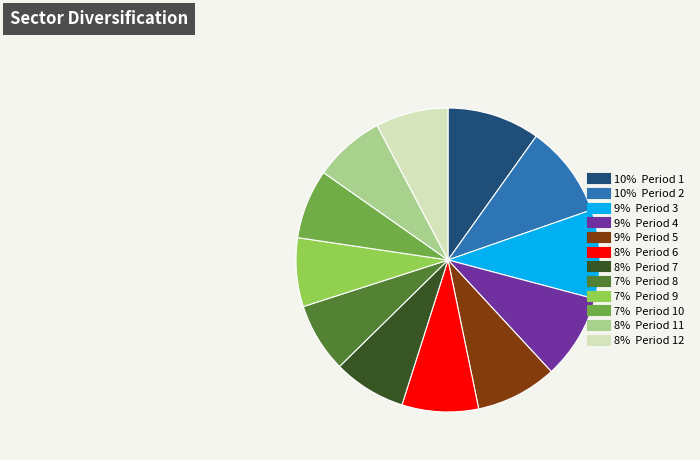

Is there any slice that represents more than half of the pie?

No